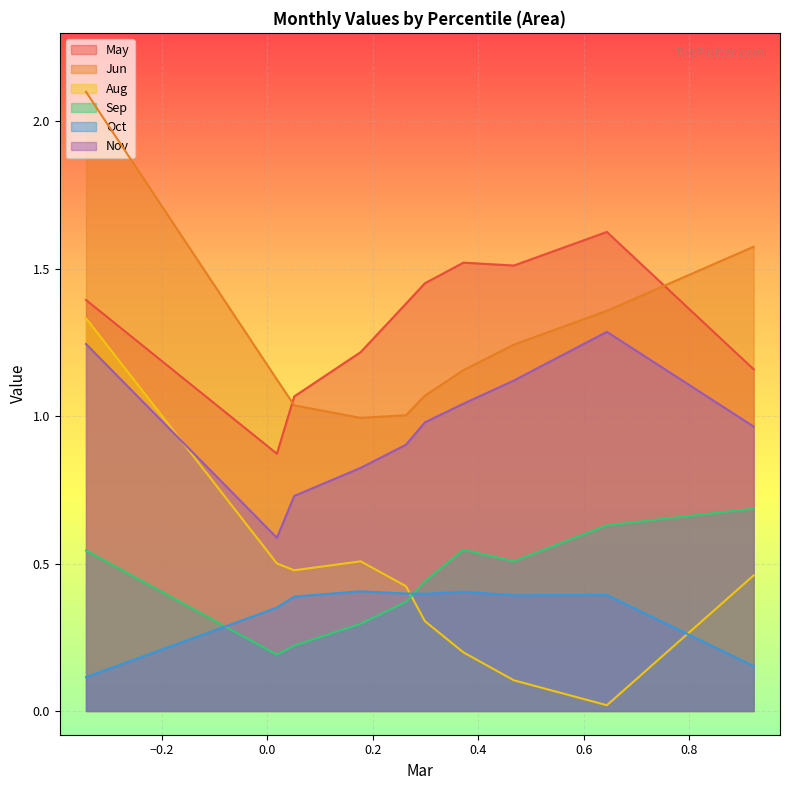

Does the chart display data point markers on the line(s)?

No